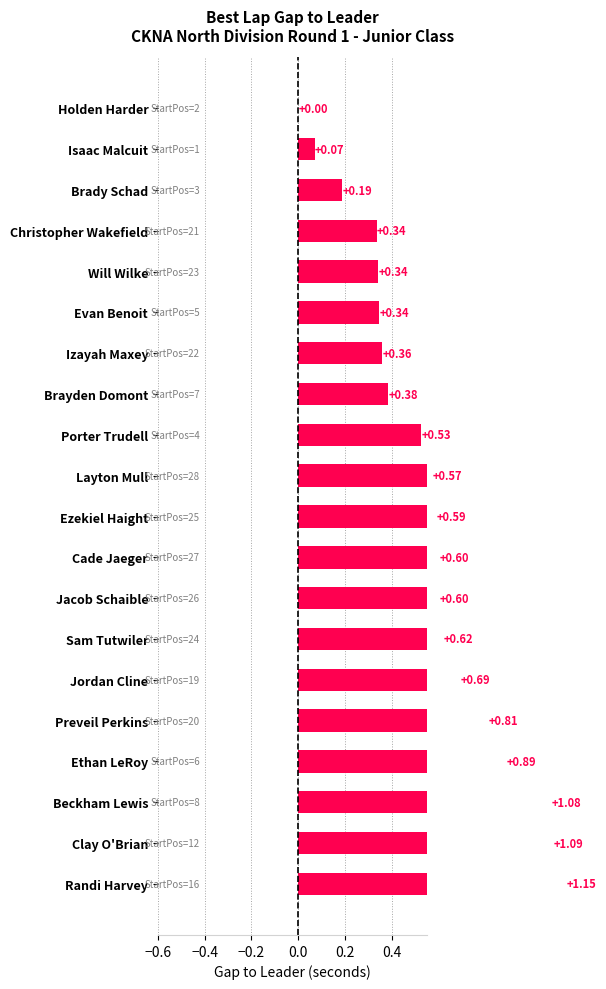

What is the sum of all values?

11.3